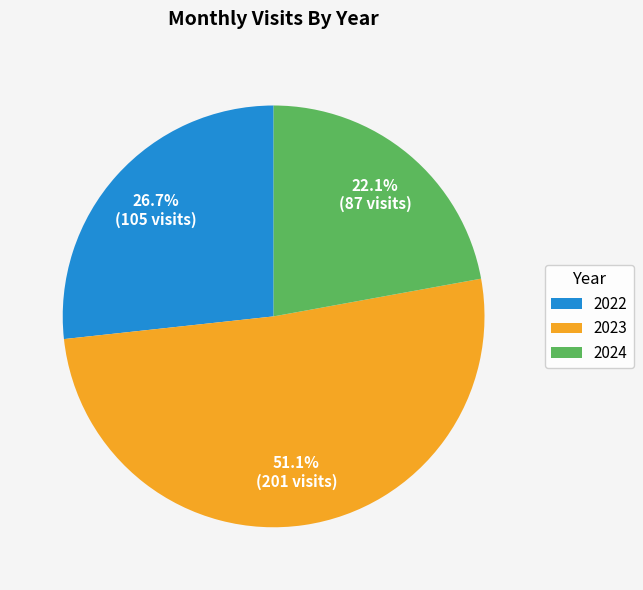

How many slices are in this pie chart?

3